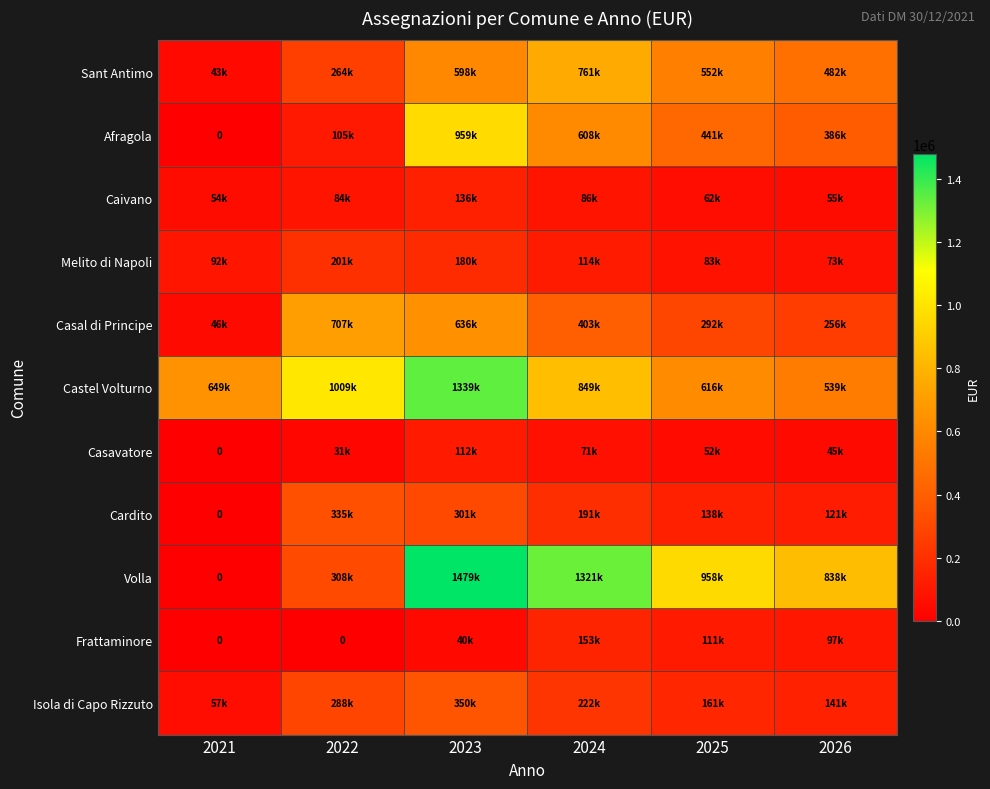

The value of Isola di Capo Rizzuto at 2024 is 221988.0. True or false?

True